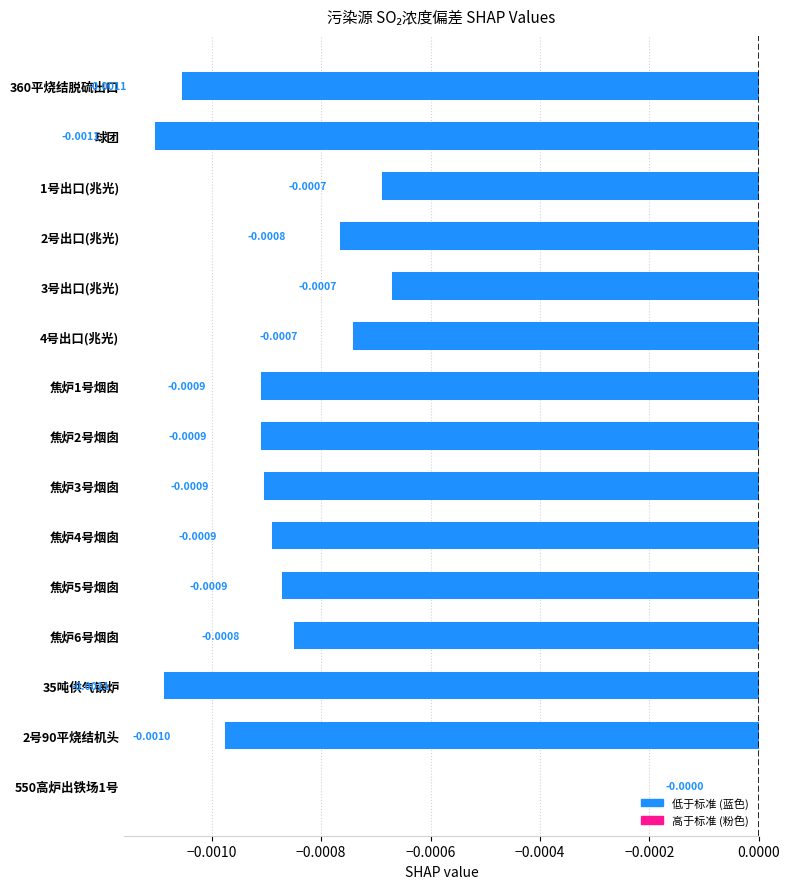

How many data points does each series have?

15